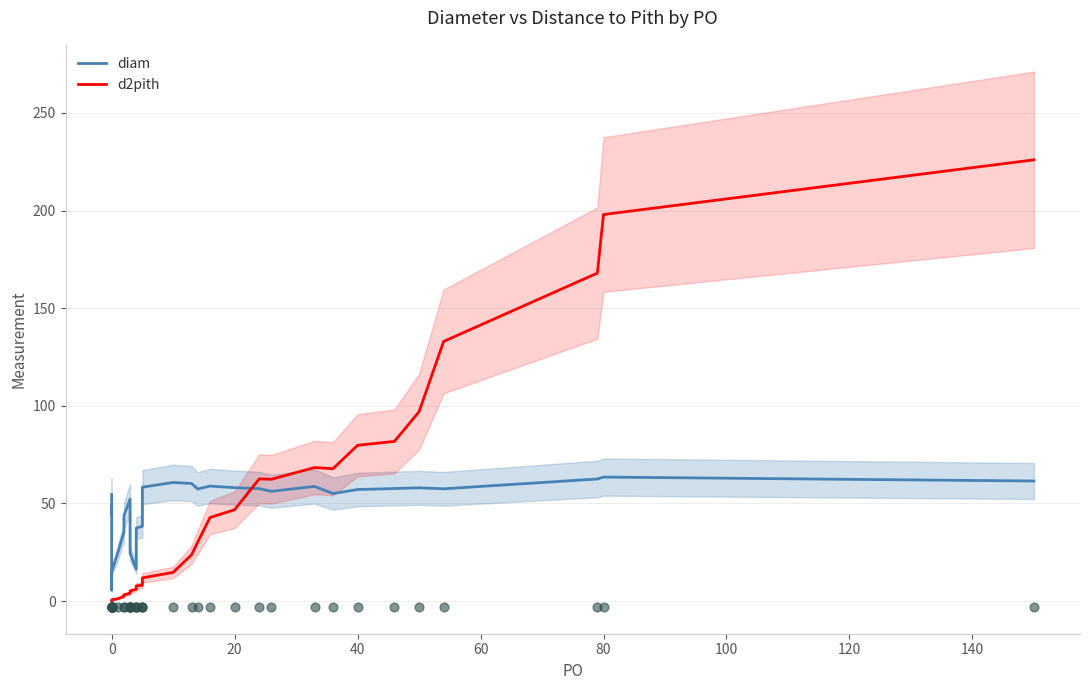

At how many categories does at least one series exceed 204?

1